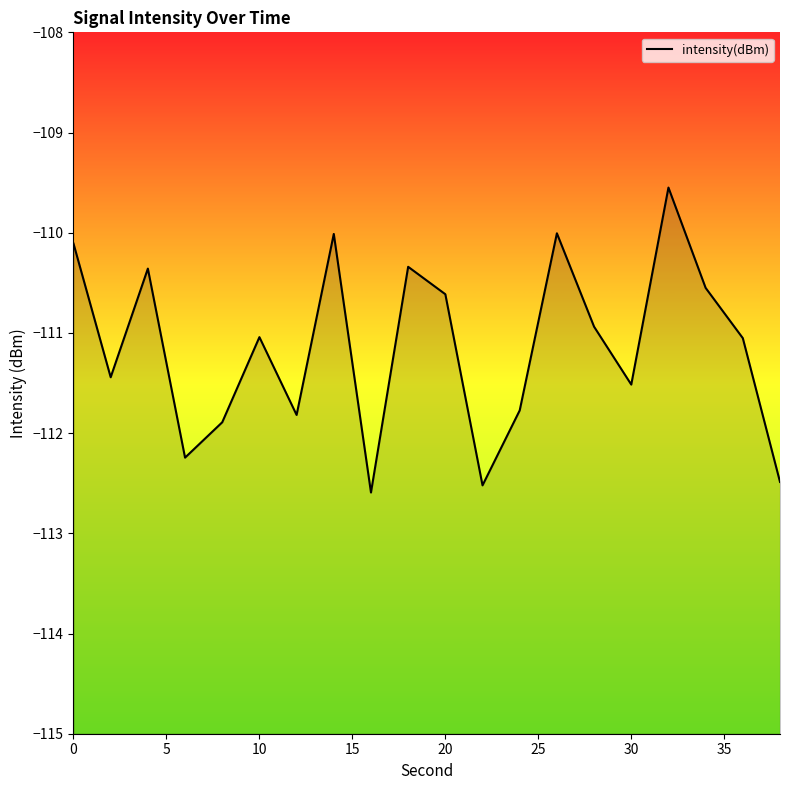

What is the change in value from 25 to 35?

+1.0